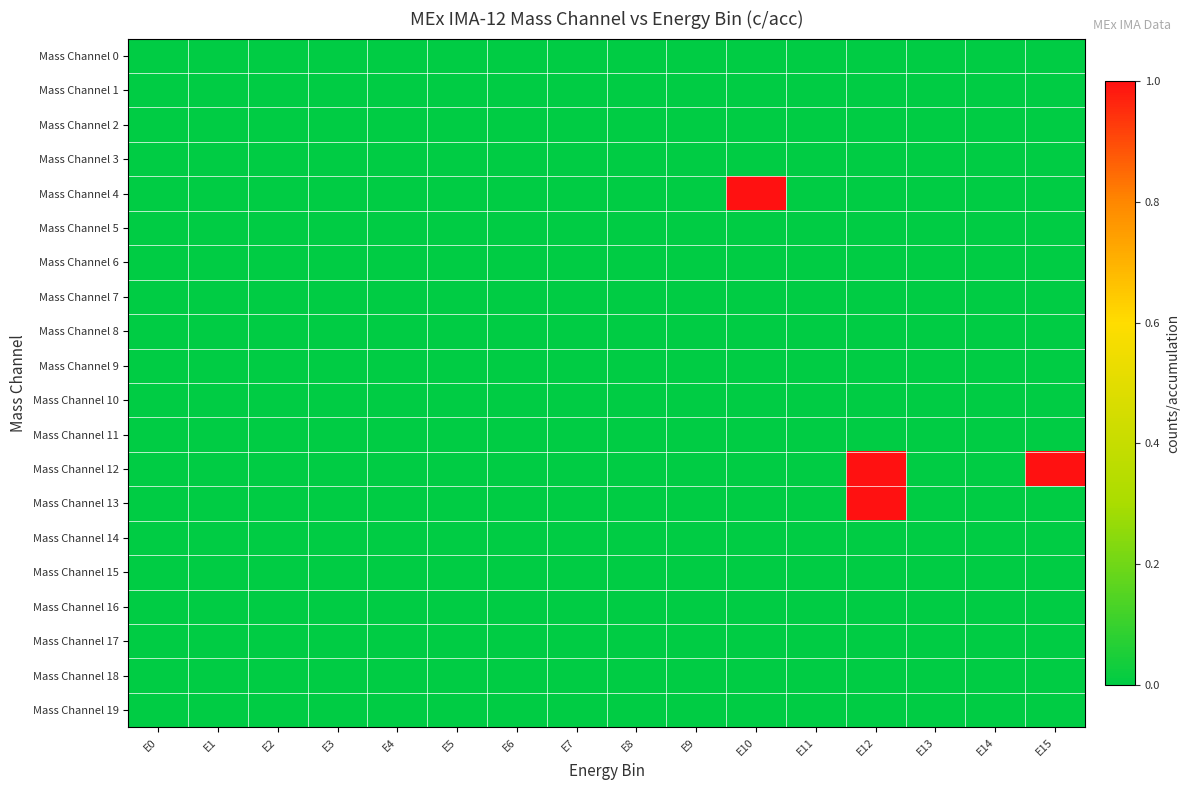

Which category has the highest value across all series?

E10